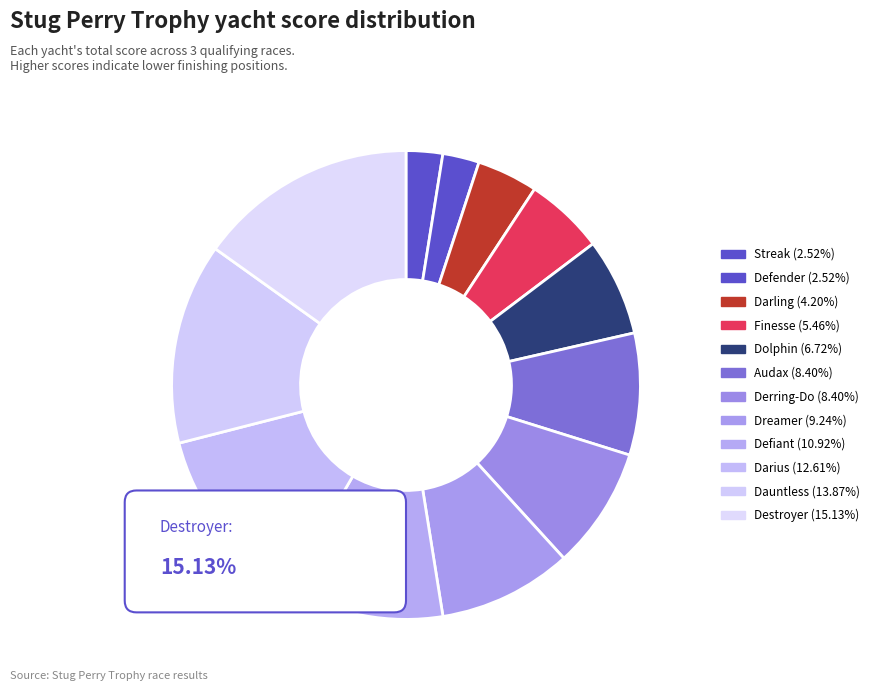

Rank the categories by value from lowest to highest.

Streak, Defender, Darling, Finesse, Dolphin, Audax, Derring-Do, Dreamer, Defiant, Darius, Dauntless, Destroyer